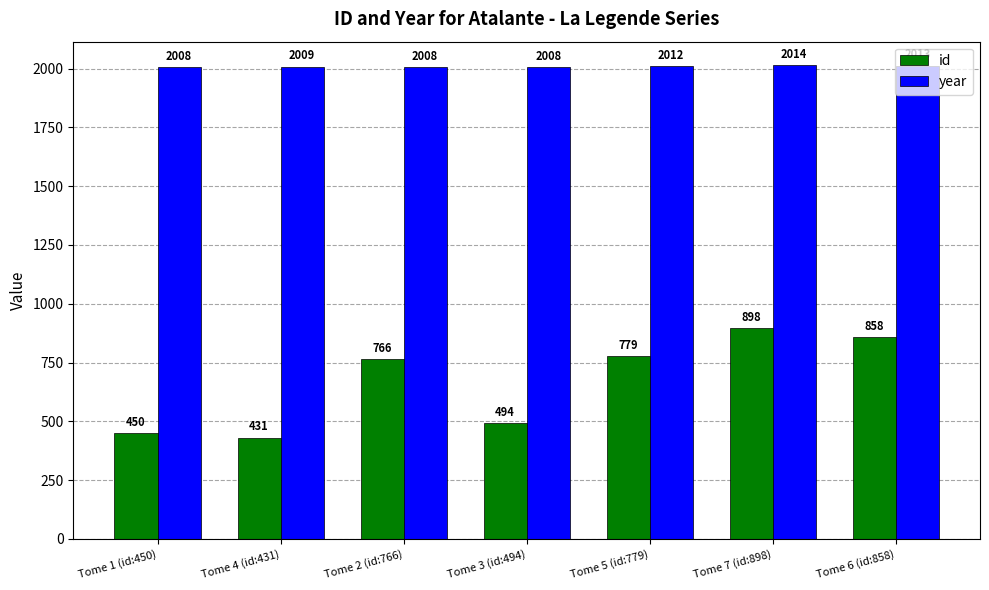

Read the year value at Tome 1 (id:450).

2008